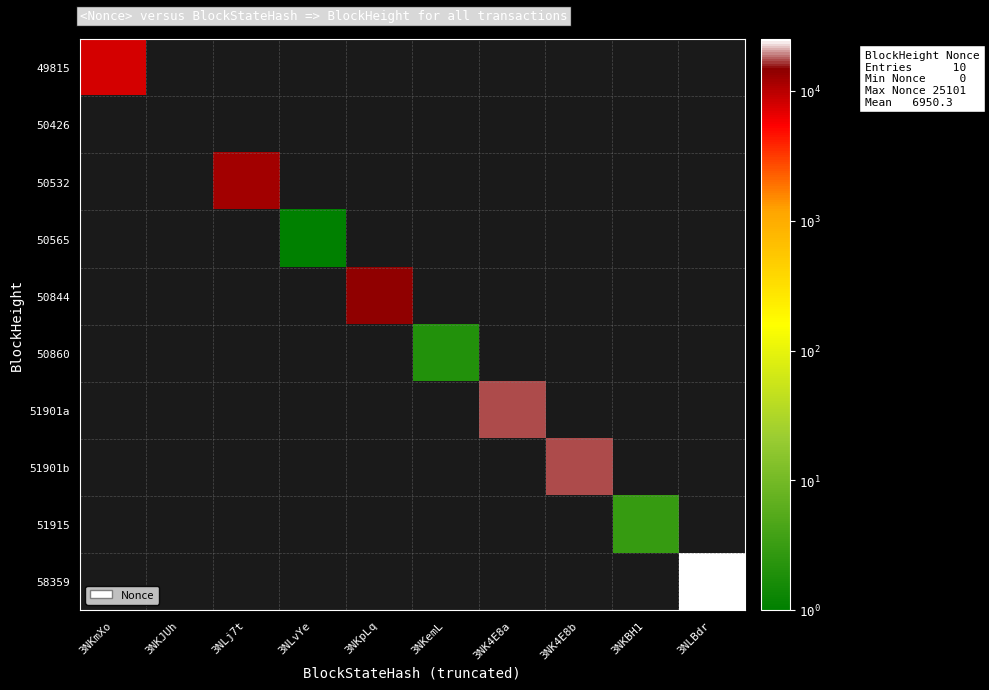

Is the value of 50565 at 3NLj7t greater than the value of 50860 at 3NLj7t?

No